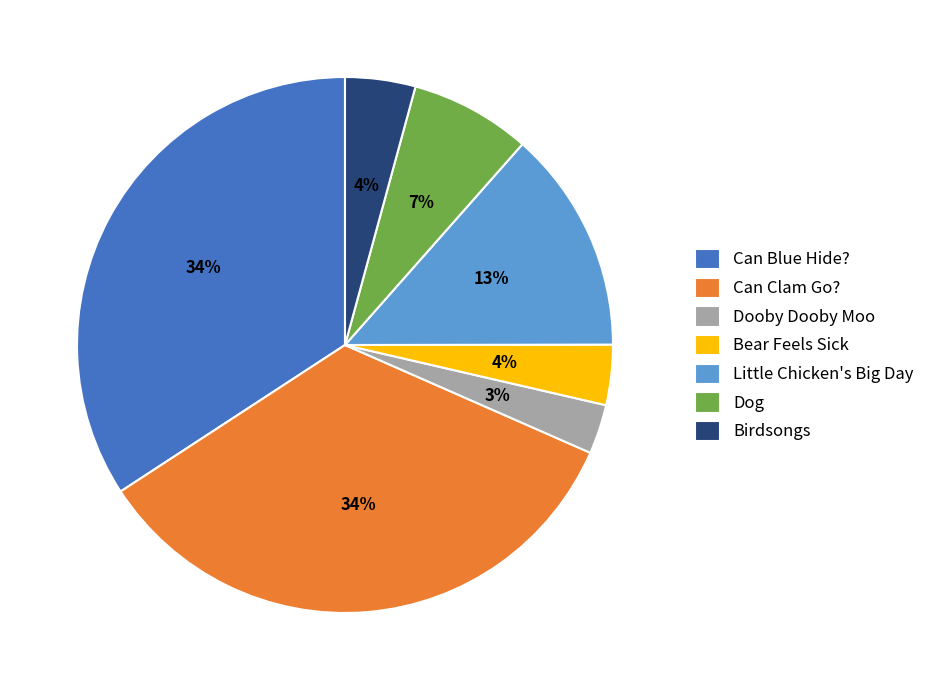

Which has a higher value, Can Blue Hide? or Dooby Dooby Moo?

Can Blue Hide?